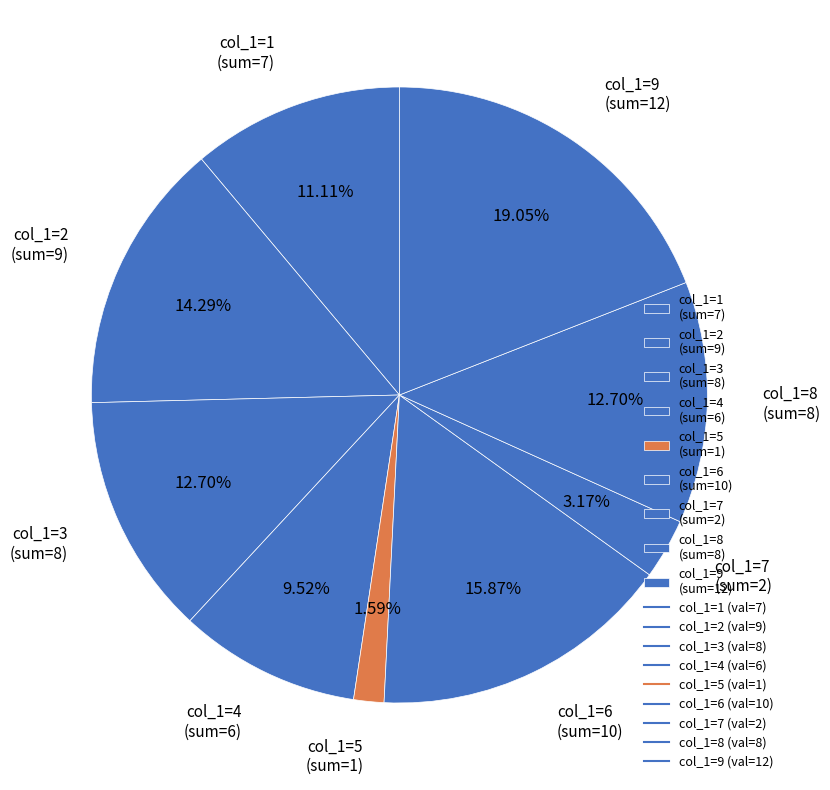

Count the number of slices in the pie.

9